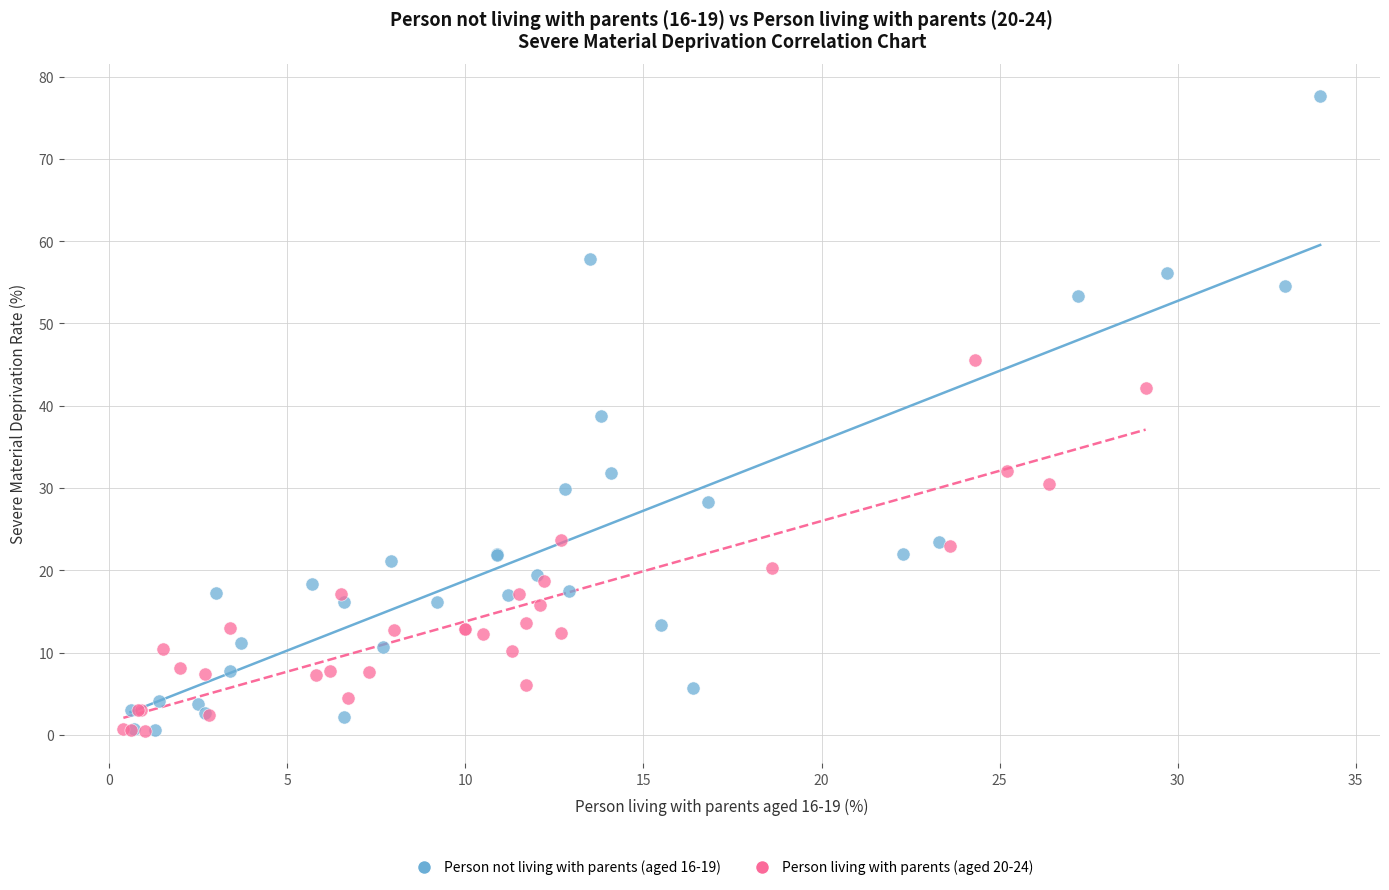

Which series contains the highest Y value?

Person not living with parents (aged 16-19)